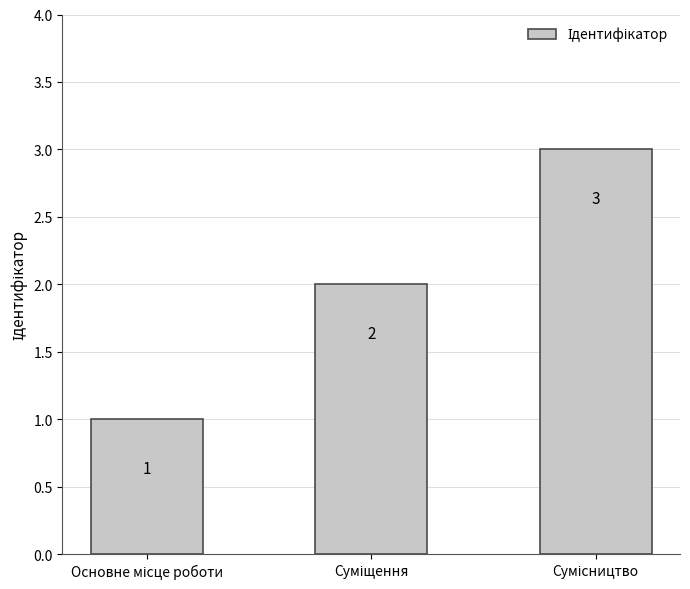

How many values are between 1 and 3?

3